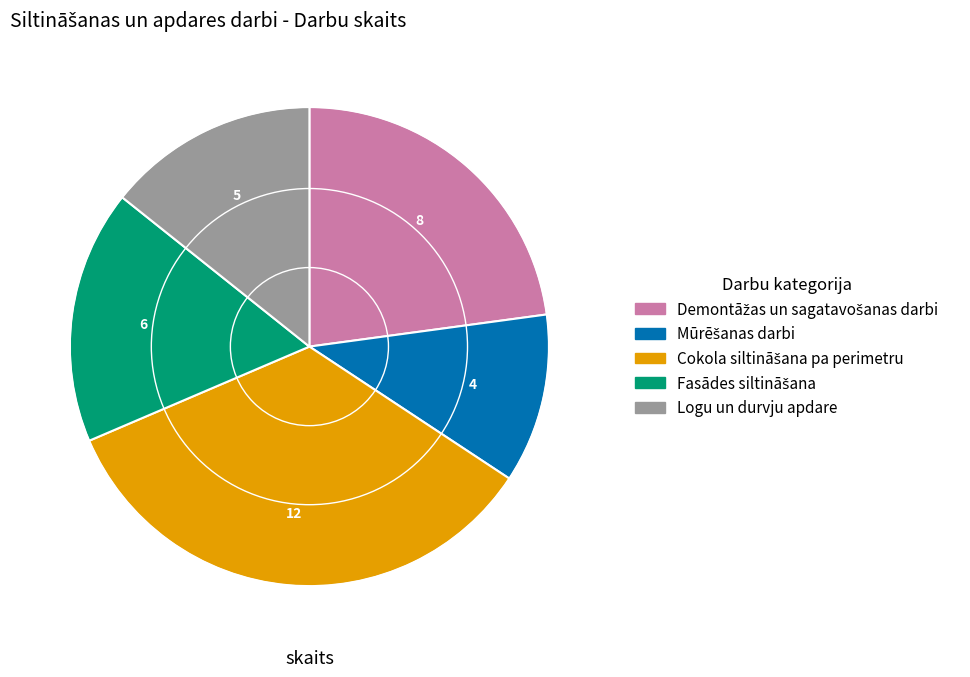

Is there any slice that represents more than half of the pie?

No